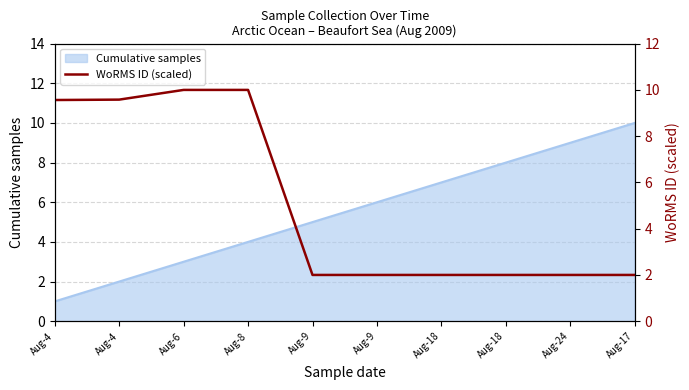

Reading left to right, what are all the values shown in this chart?

Aug-4=9.6	Aug-4=9.6	Aug-6=10.0	Aug-8=10.0	Aug-9=2.0	Aug-9=2.0	Aug-18=2.0	Aug-18=2.0	Aug-24=2.0	Aug-17=2.0